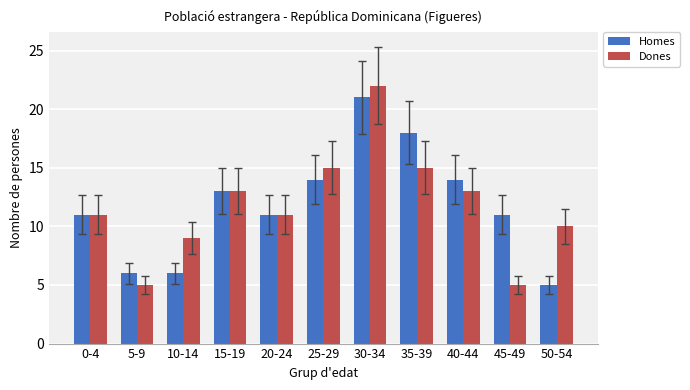

Does the chart contain any negative values?

No